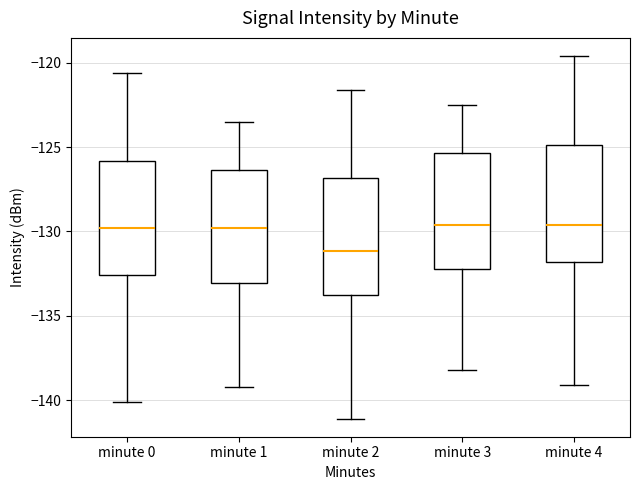

Reading left to right, read every box against the y-axis: the position of its median line, the range the box covers, and the ends of its whiskers. The values are not printed on the chart, so give them approximately, as read against the axis.

minute 0: median -130.0, box -132.5 to -126.0, whiskers -140.0 to -120.5
minute 1: median -130.0, box -133.0 to -126.5, whiskers -139.0 to -123.5
minute 2: median -131.0, box -134.0 to -127.0, whiskers -141.0 to -121.5
minute 3: median -129.5, box -132.0 to -125.5, whiskers -138.0 to -122.5
minute 4: median -129.5, box -132.0 to -125.0, whiskers -139.0 to -119.5